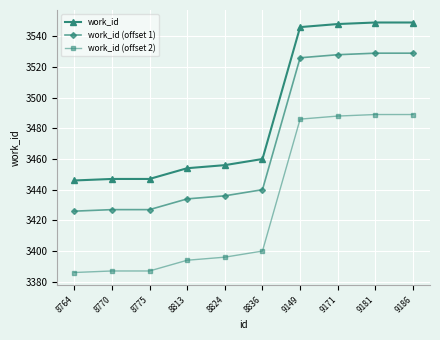

What is the sum of all work_id (offset 1) values?

34702